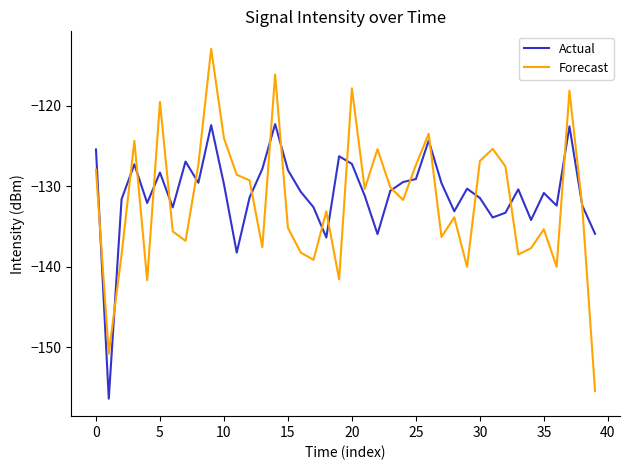

Rank the series by their maximum value, from highest to lowest.

Forecast, Actual